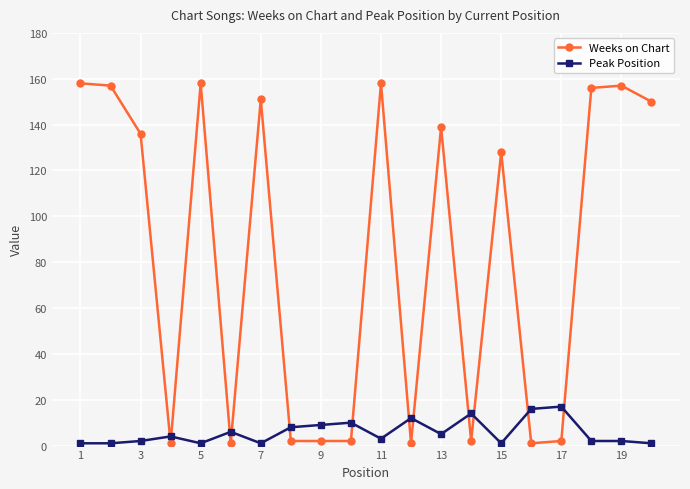

List the series in order of their peak value, lowest first.

Peak Position, Weeks on Chart